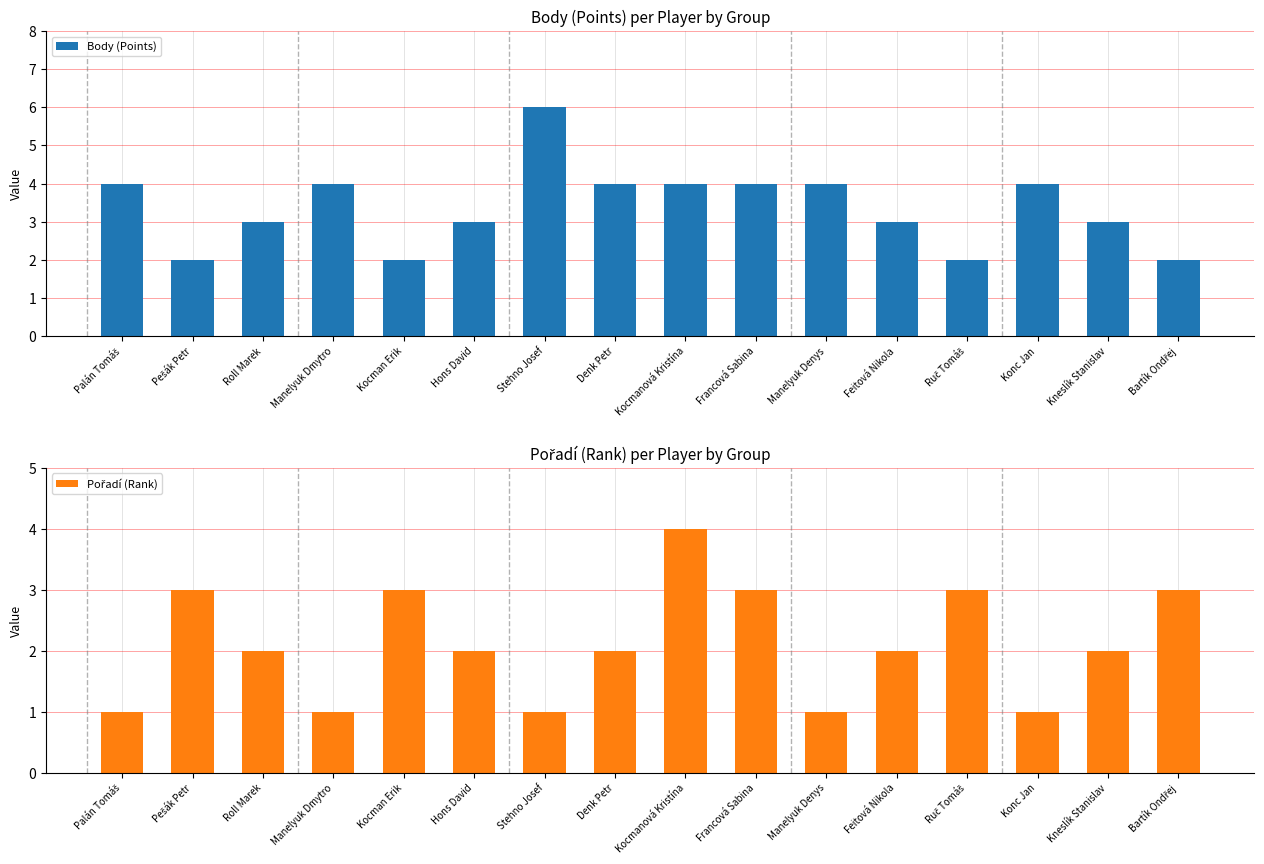

Rank the series at Kocman Erik from lowest to highest value.

Body (Points), Pořadí (Rank)